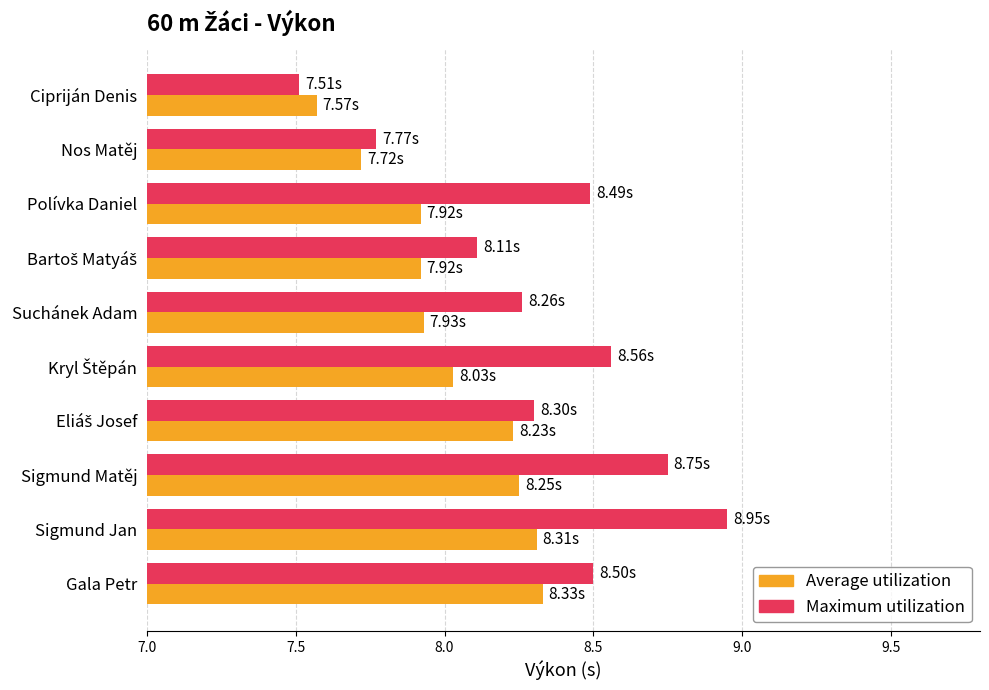

List the series in order of their peak value, highest first.

Maximum utilization, Average utilization